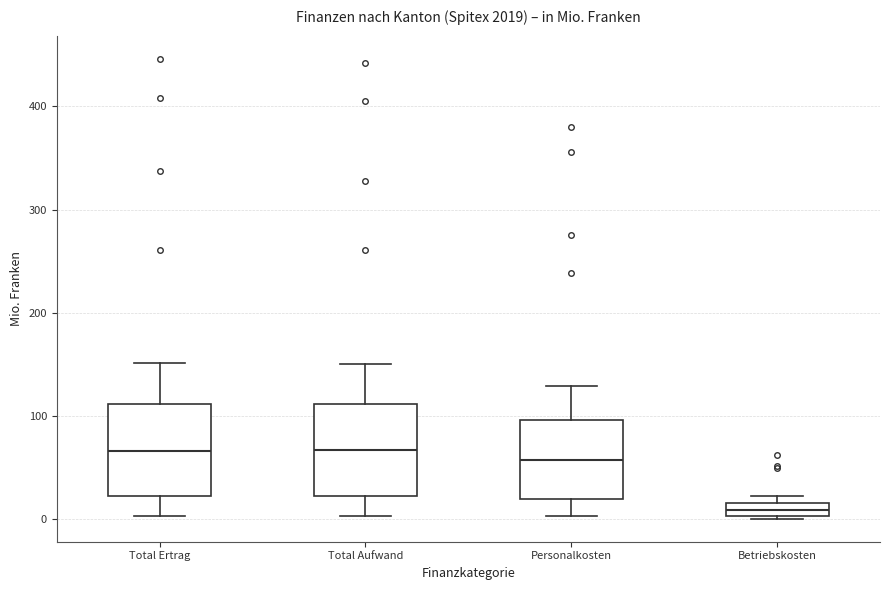

Where is the lower edge of the box for Total Aufwand on the y-axis? The values are not printed on the chart, so give them approximately, as read against the axis.

20